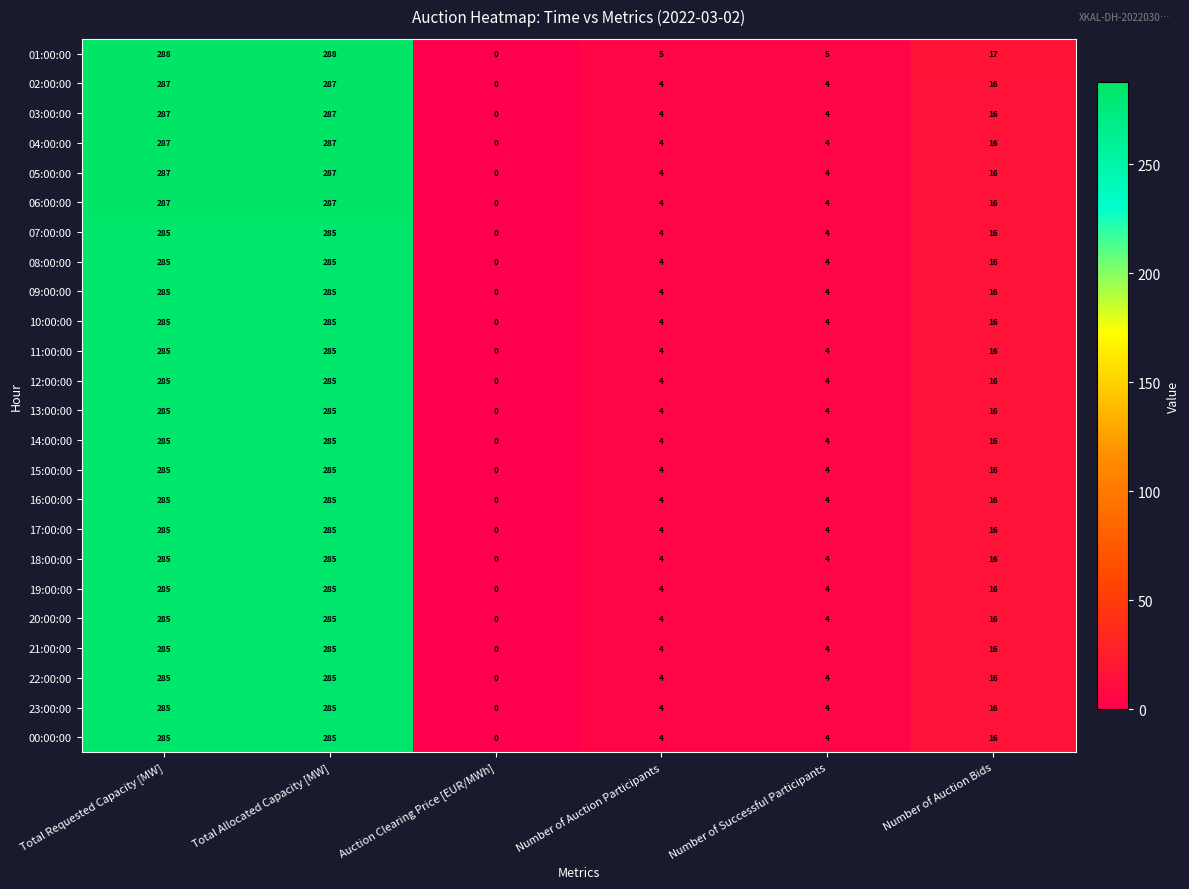

The 15:00:00 series shows 153 at Total Requested Capacity [MW]. True or false?

False